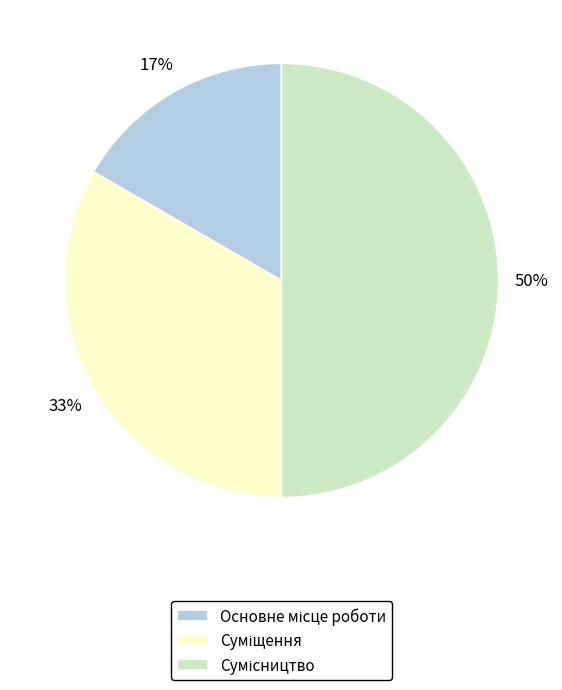

Count the number of slices in the pie.

3